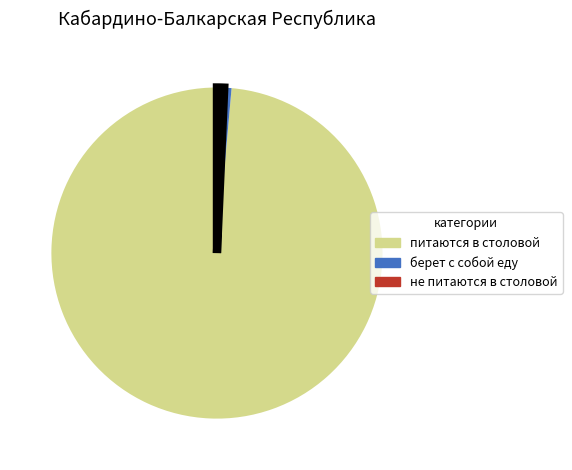

Is there any slice that represents more than half of the pie?

Yes